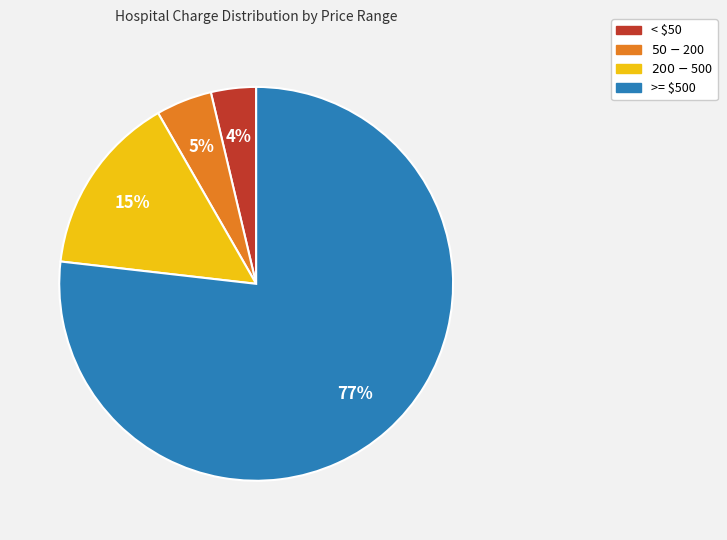

Is there a majority slice in this chart?

Yes